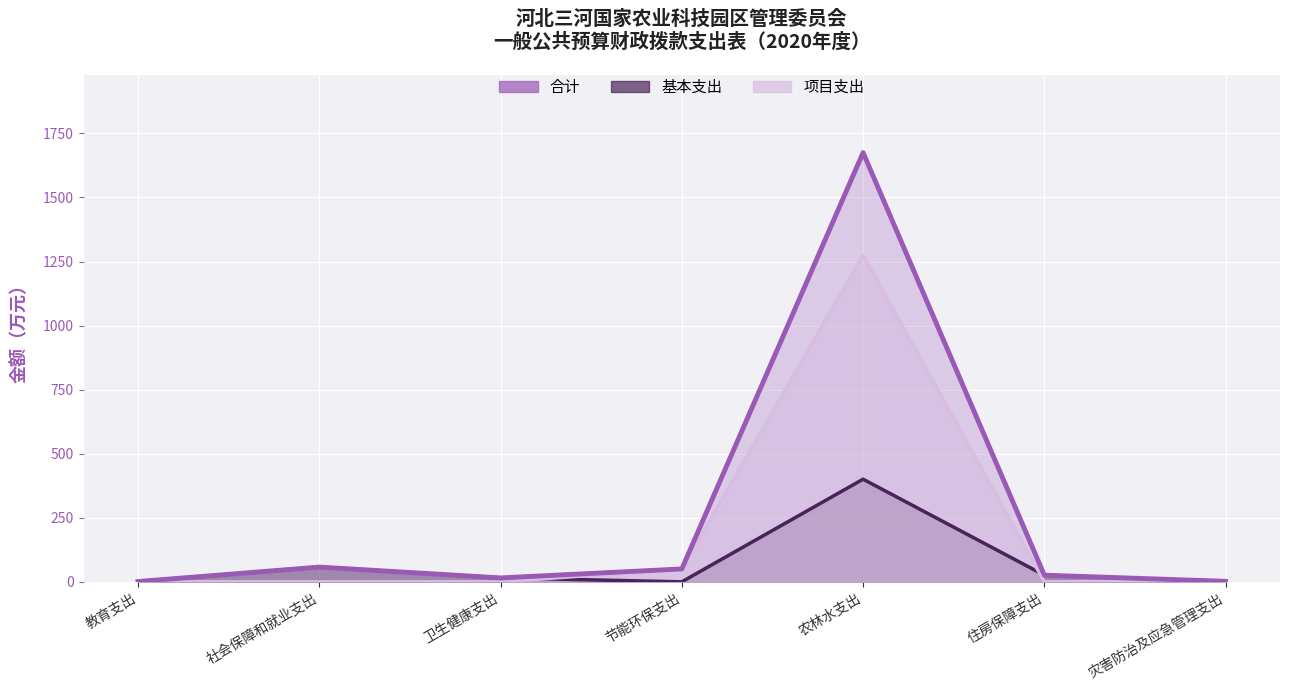

What is the sum of all 合计 values?

1827.5